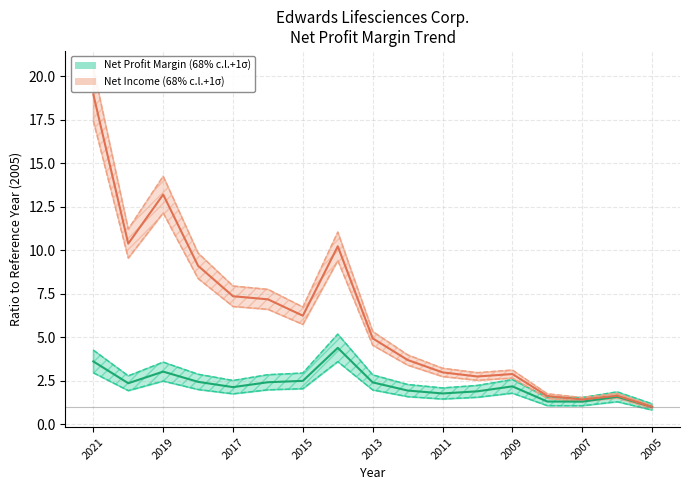

What is the difference between the maximum and minimum values in the Net Profit Margin (68% c.l.+1σ) series?

3.4